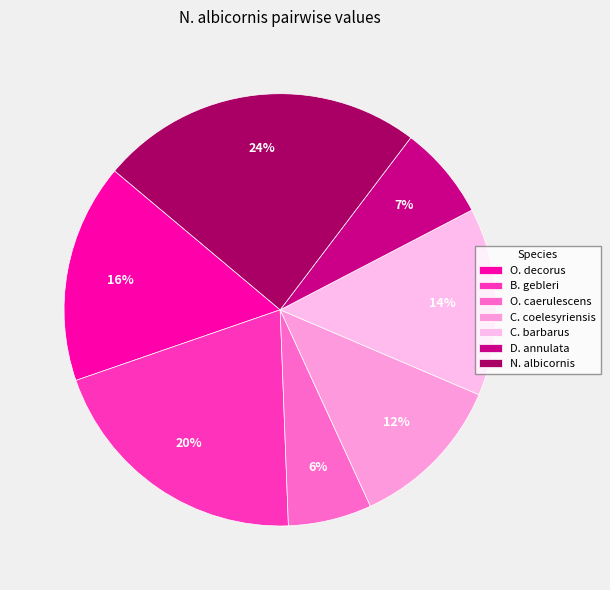

Rank the categories by value from highest to lowest.

N. albicornis, B. gebleri, O. decorus, C. barbarus, C. coelesyriensis, D. annulata, O. caerulescens